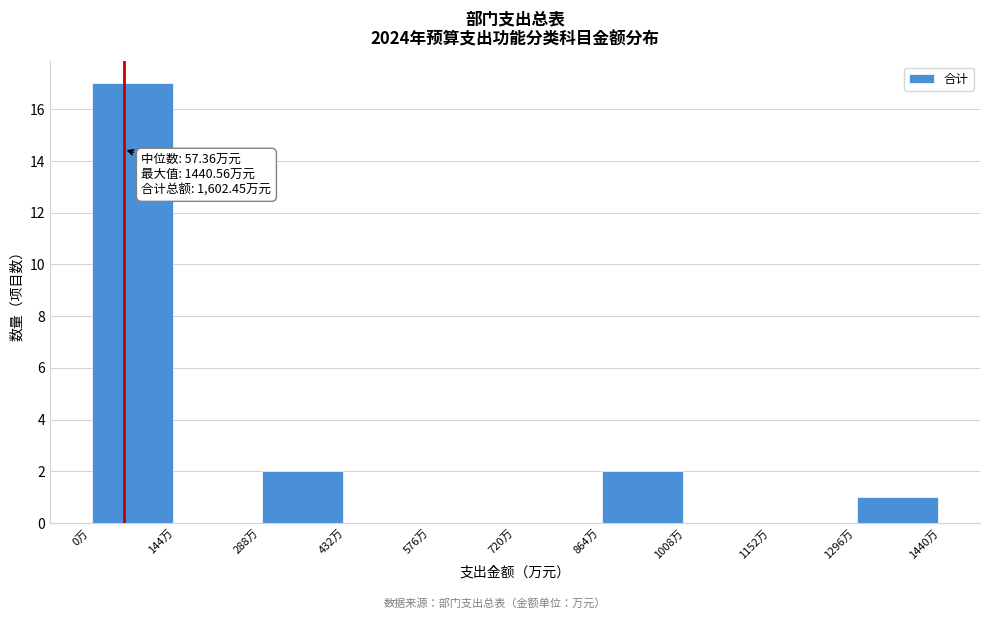

Over which range of the x-axis is the bar tallest?

0 to 140